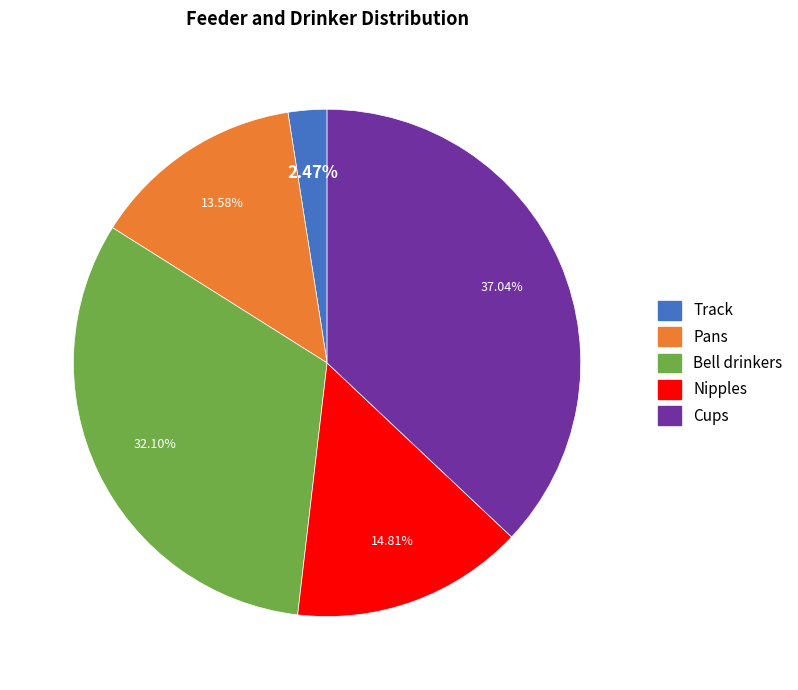

Which category has the biggest portion of the pie?

Cups